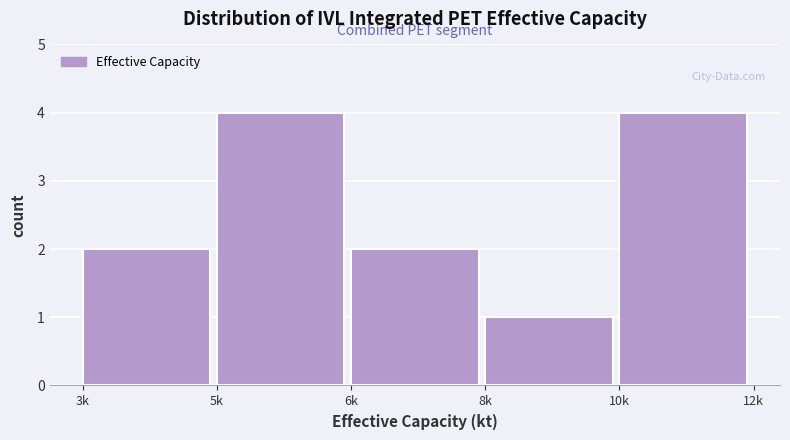

Reading left to right, what are all the values shown in this chart?

3k=2	5k=4	6k=2	8k=1	10k=4